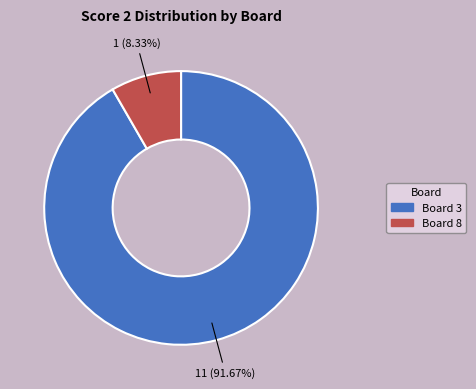

Is there any slice that represents more than half of the pie?

Yes